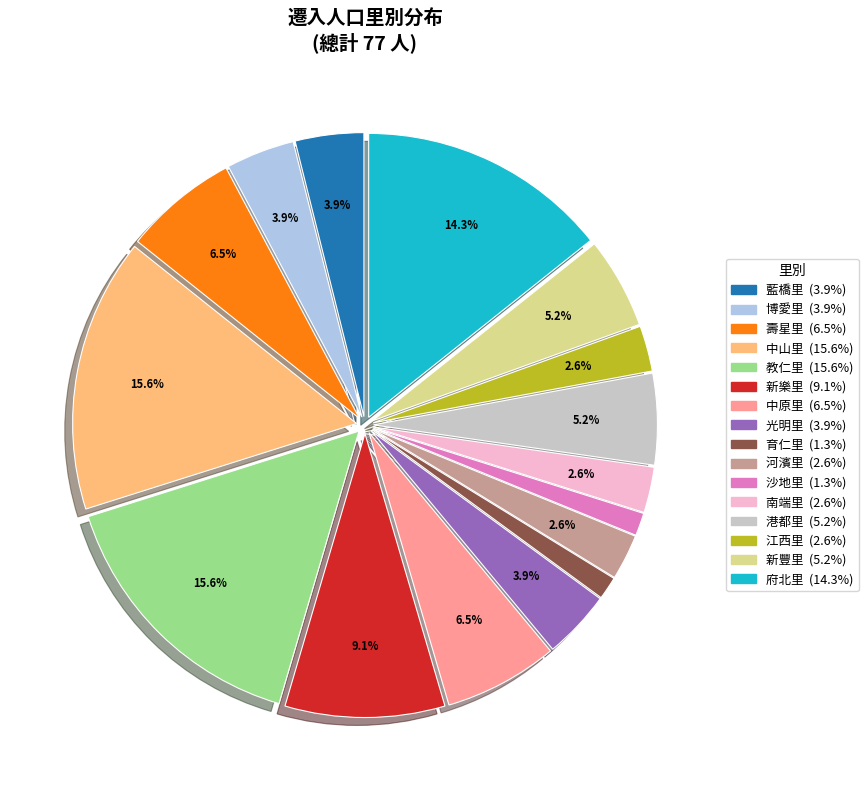

Is there a majority slice in this chart?

No